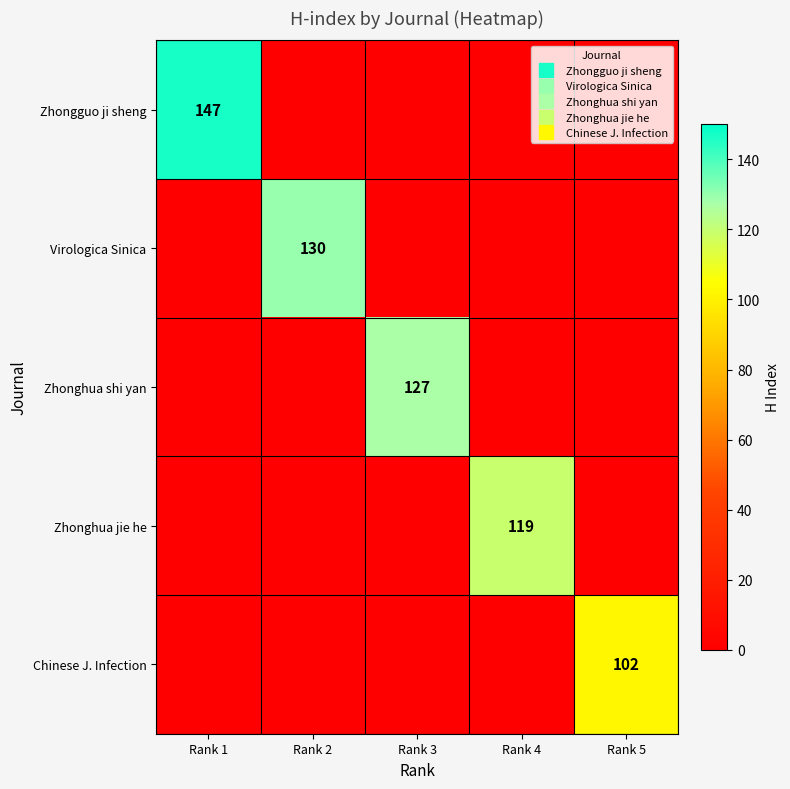

Which has a higher value, Rank 3 or Rank 2?

Rank 3